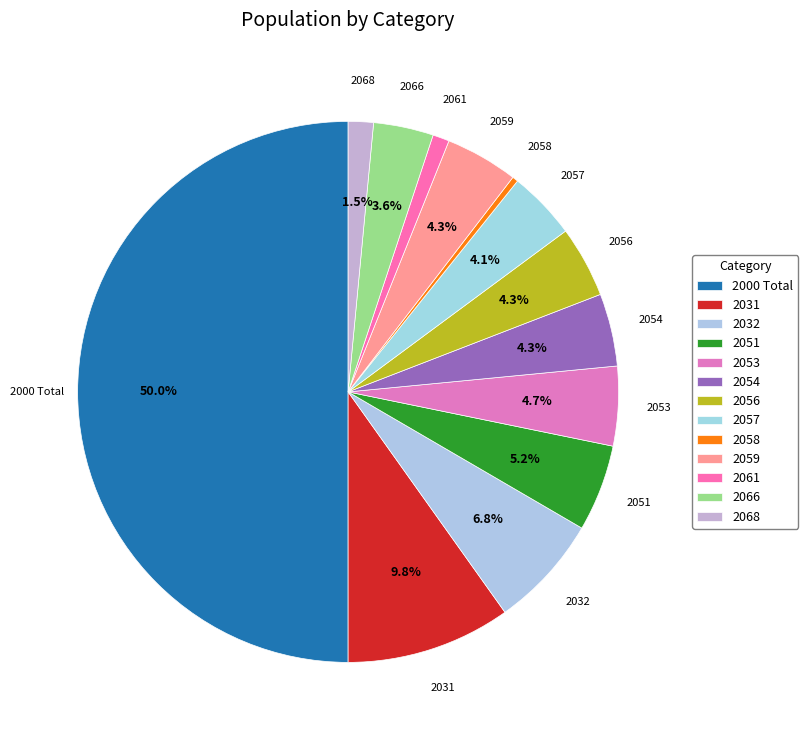

Between 2066 and 2061, which is larger?

2066